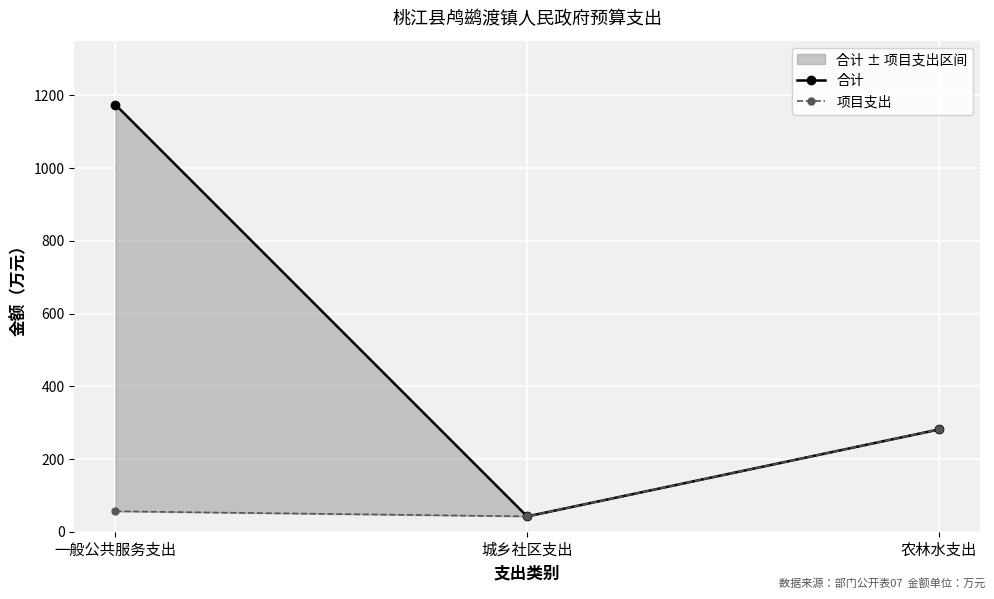

At which label does 项目支出 reach its minimum?

城乡社区支出